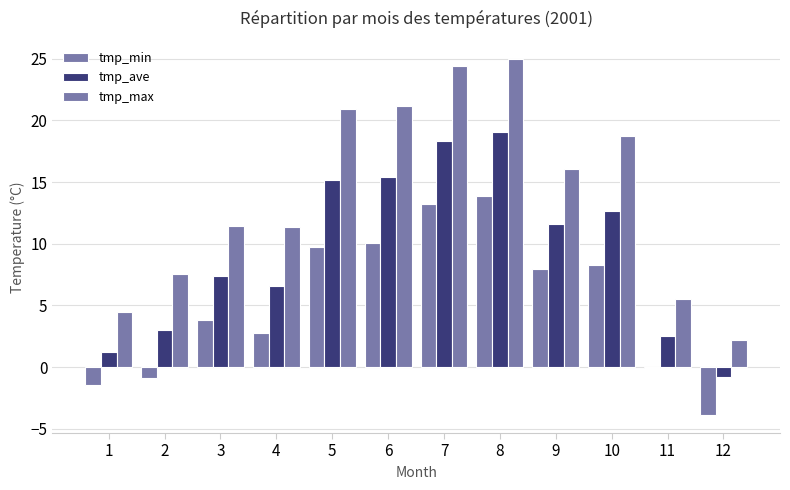

What is the total value across all series at 4?

20.7